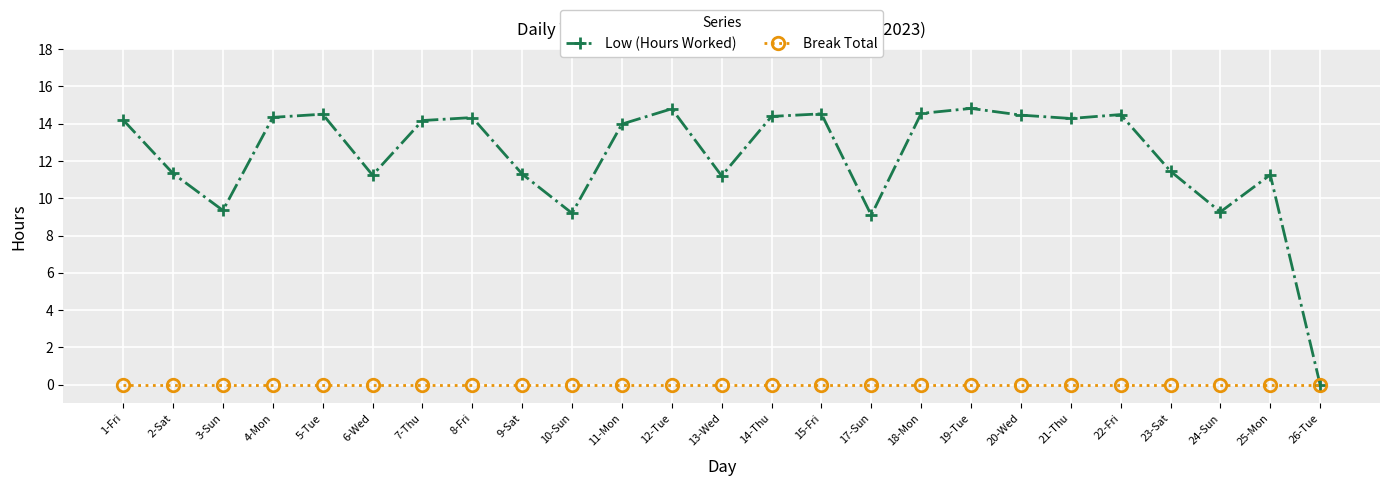

Where is the first local minimum for Low (Hours Worked)?

3-Sun